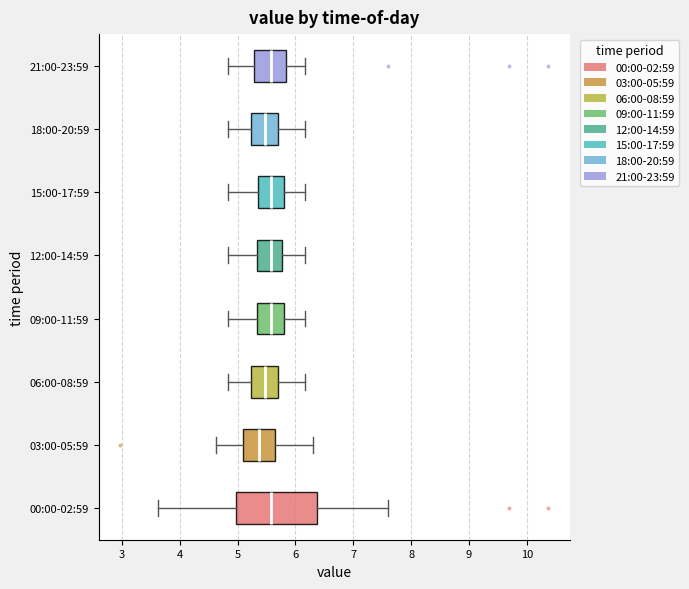

Comparing the boxes themselves (not the whiskers), which one is the widest?

00:00-02:59